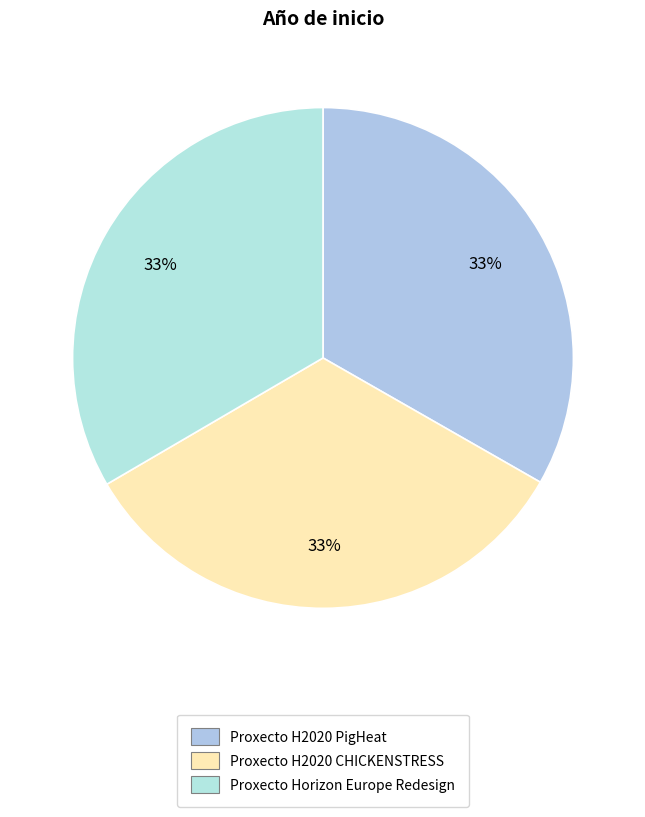

Is it true that Proxecto H2020 PigHeat is 33% of the pie?

True